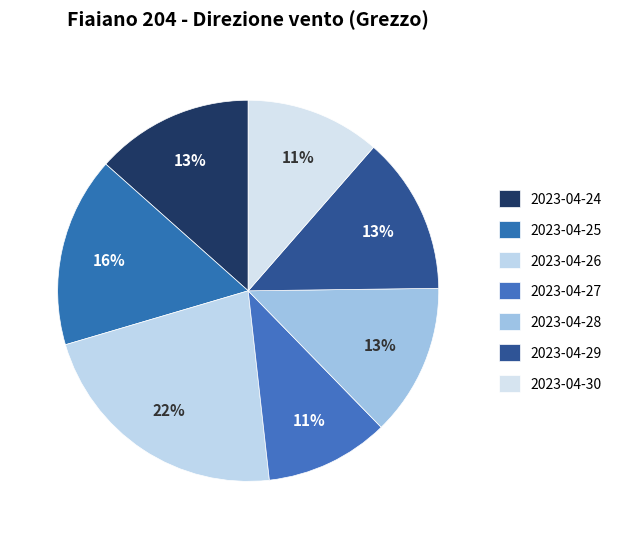

Which slice is the smallest?

2023-04-27